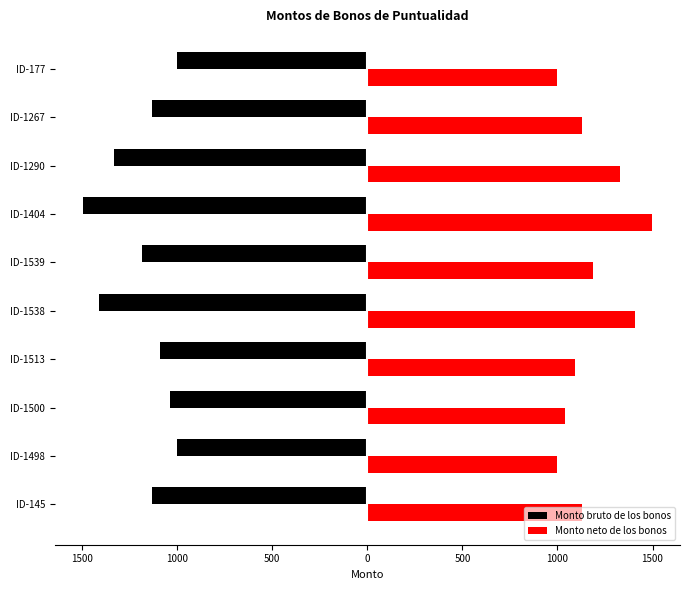

What are all the series names shown in the legend?

Monto bruto de los bonos, Monto neto de los bonos